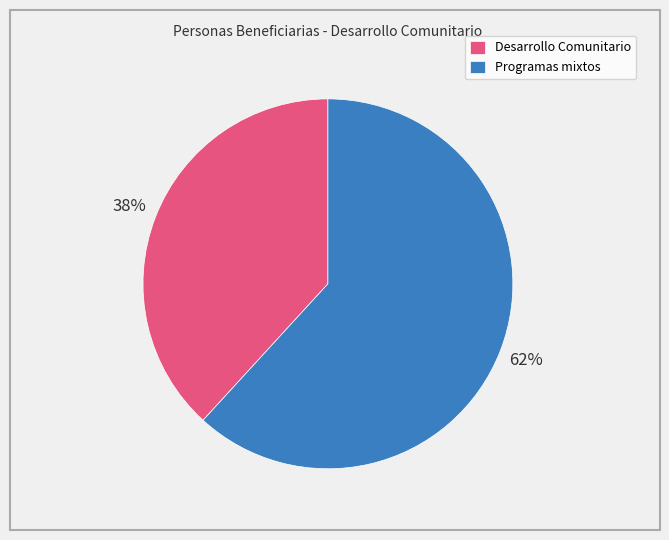

Between Desarrollo Comunitario and Programas mixtos, which is larger?

Programas mixtos